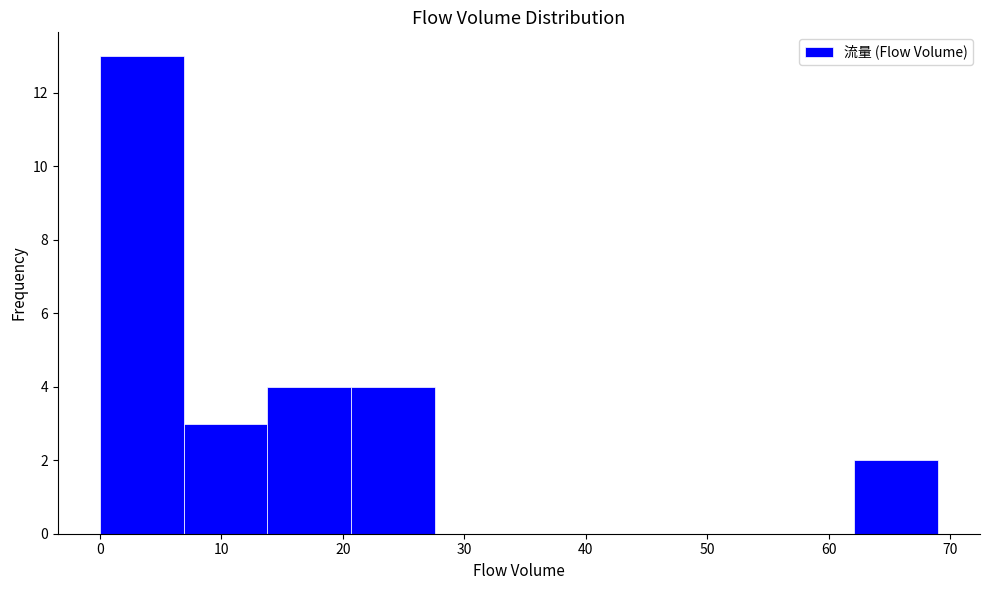

Which range on the x-axis has the tallest bar?

0.0 to 6.9